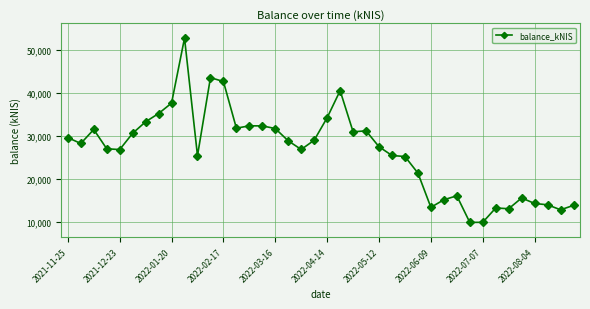

Count the number of data series in this chart.

1